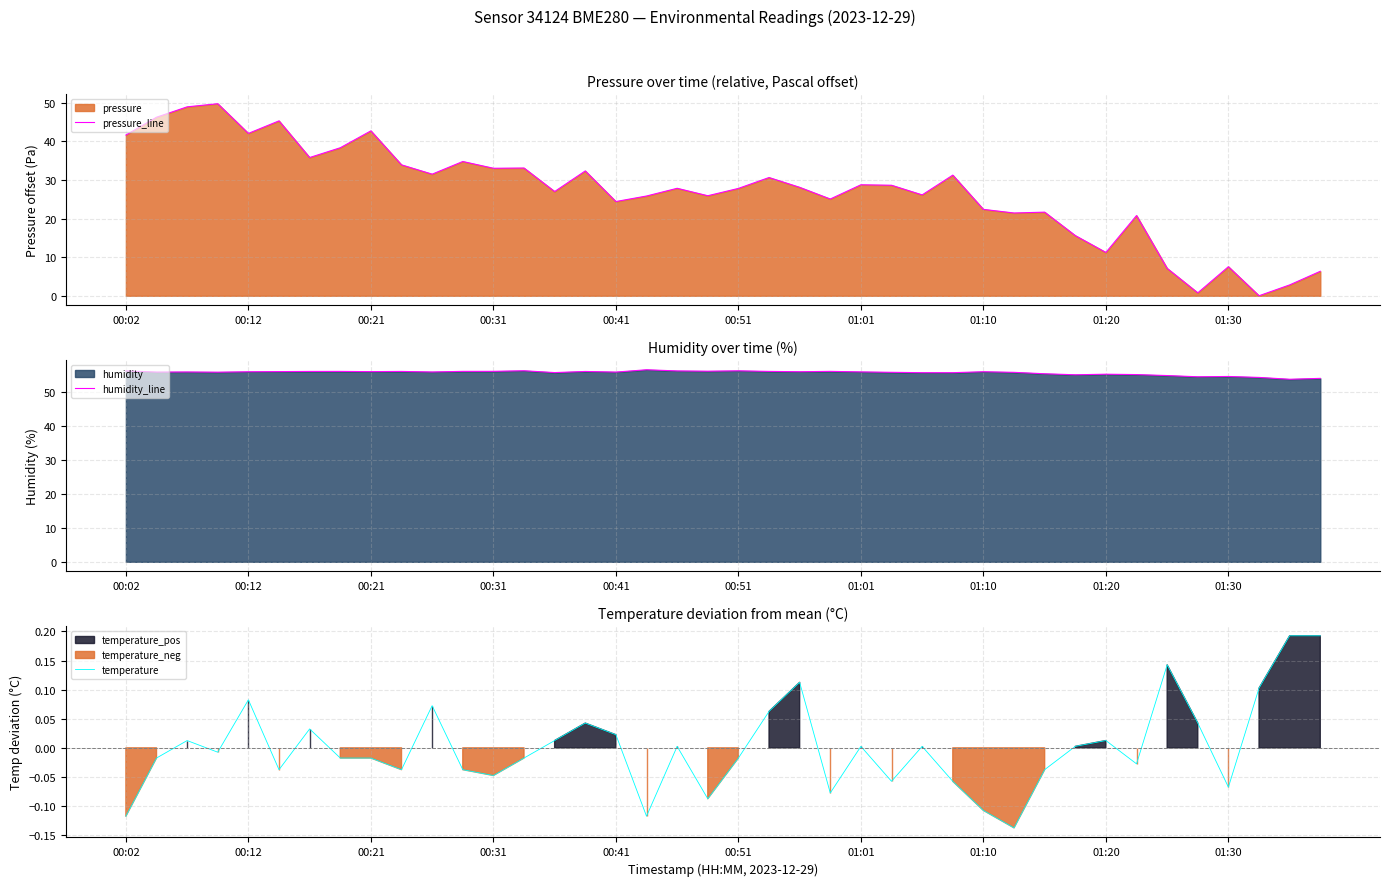

What is the maximum value for pressure_line?

49.8